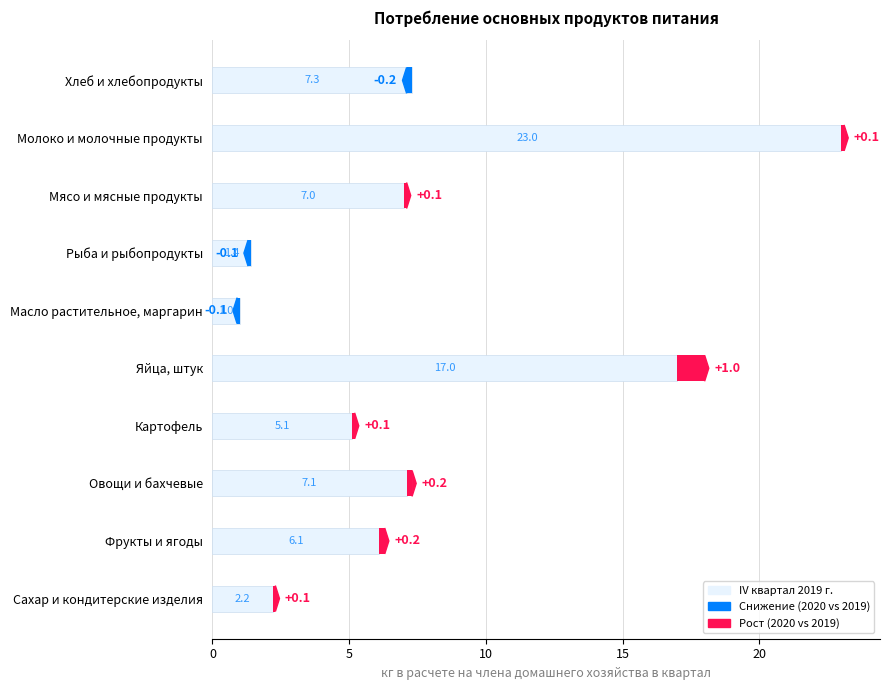

What is the average value of the IV квартал 2019 г. series?

7.7